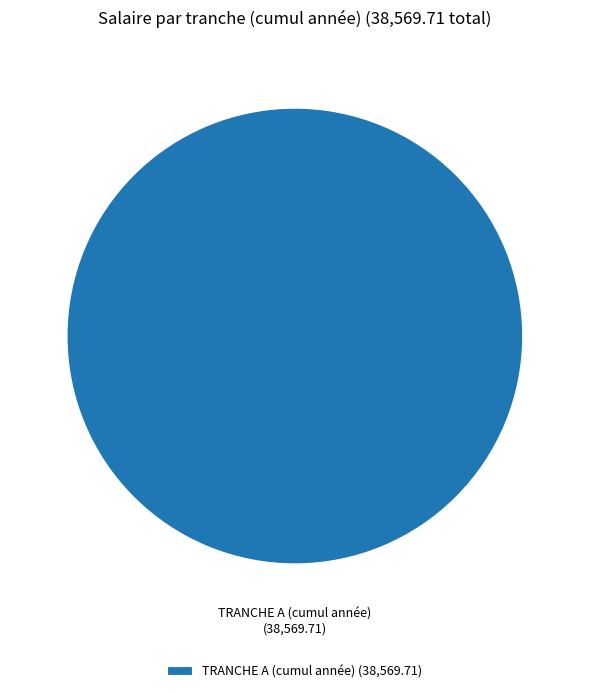

The TRANCHE A (cumul année) (38,569.71) slice represents 94% of the pie. True or false?

False